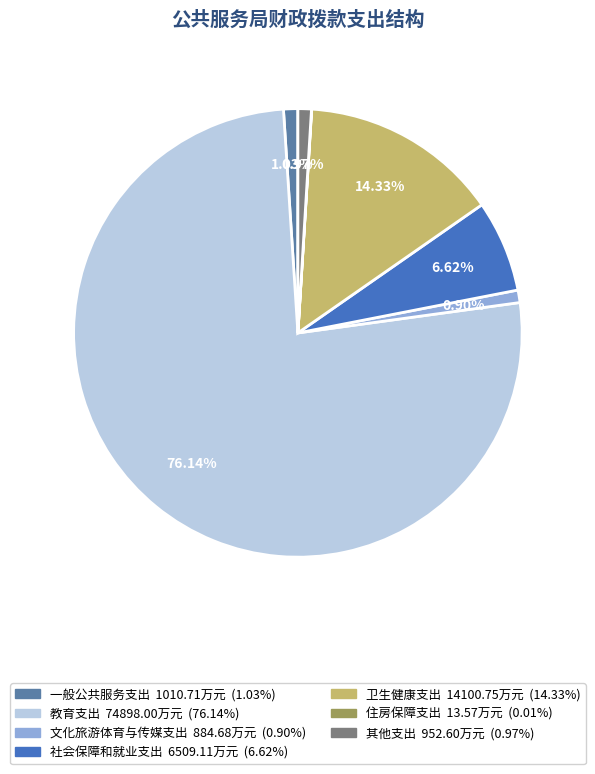

Which has a higher value, 卫生健康支出 or 教育支出?

教育支出